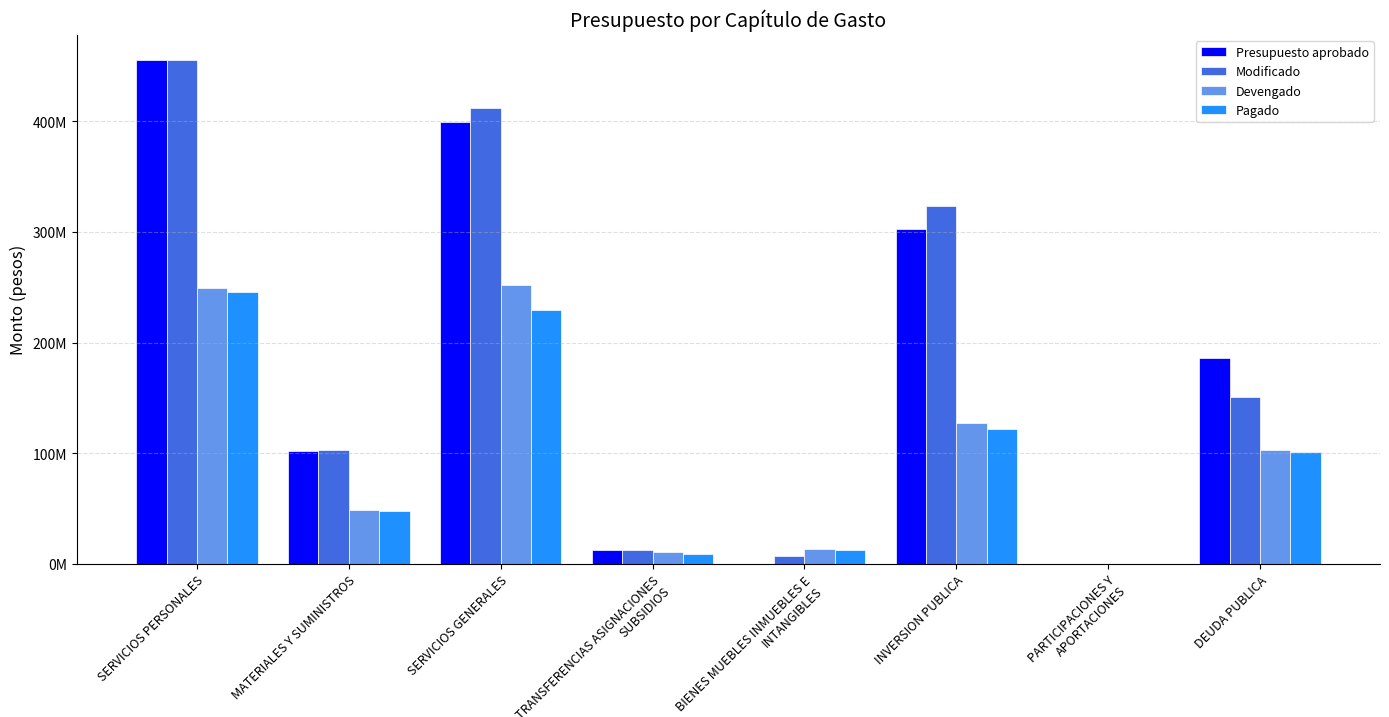

Are the bars grouped side by side (vs. stacked)?

Yes